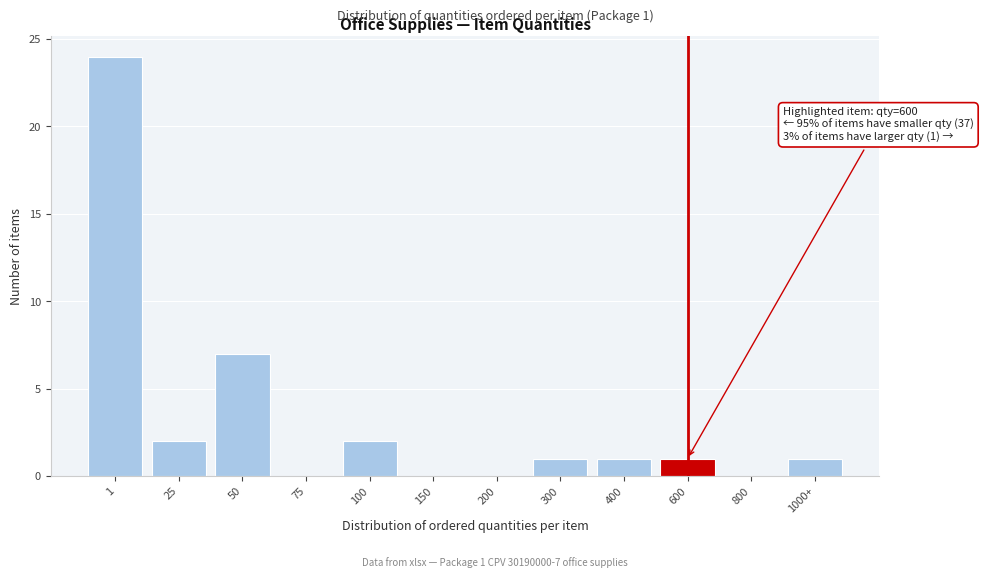

Reading left to right, what are all the values shown in this chart?

1=24	25=2	50=7	75=0	100=2	150=0	200=0	300=1	400=1	600=1	800=0	1000+=1